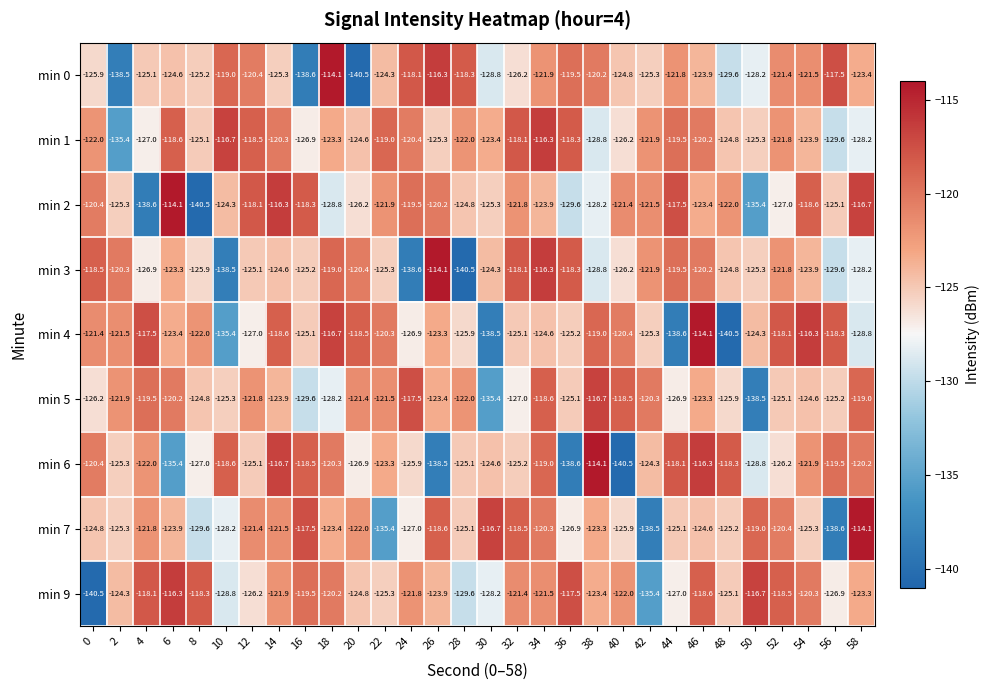

What is the smallest value displayed?

-140.5